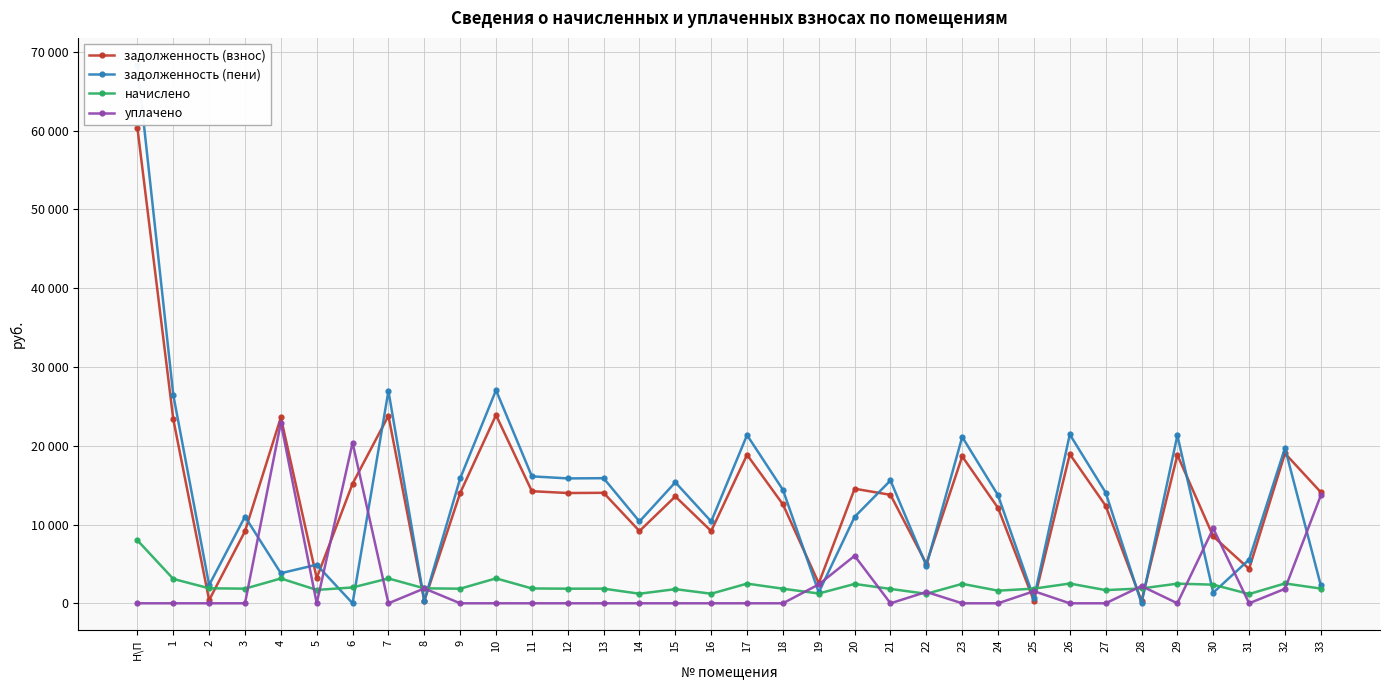

What is the label of the 2nd point from the left?

1